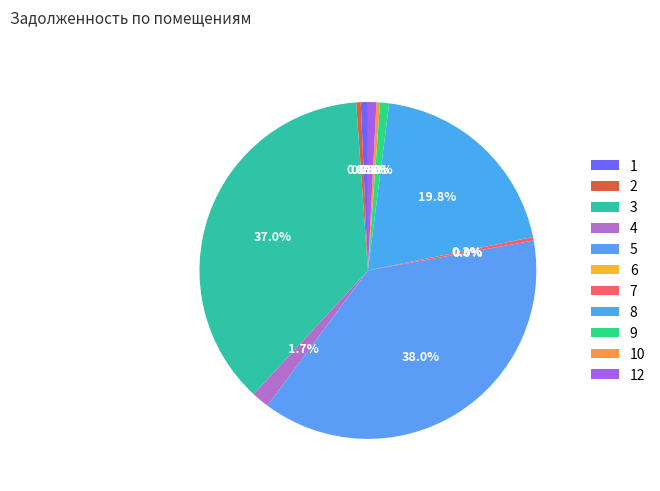

What is the change in value from 6 to 9?

+636.9